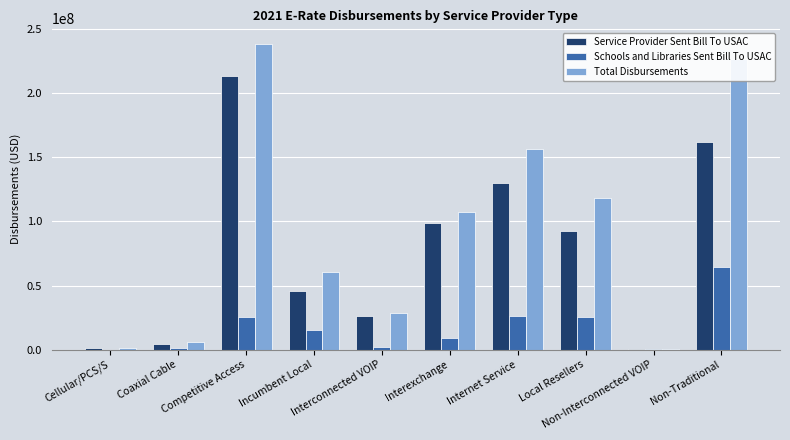

At which label does Service Provider Sent Bill To USAC first exceed 92533639?

Competitive Access